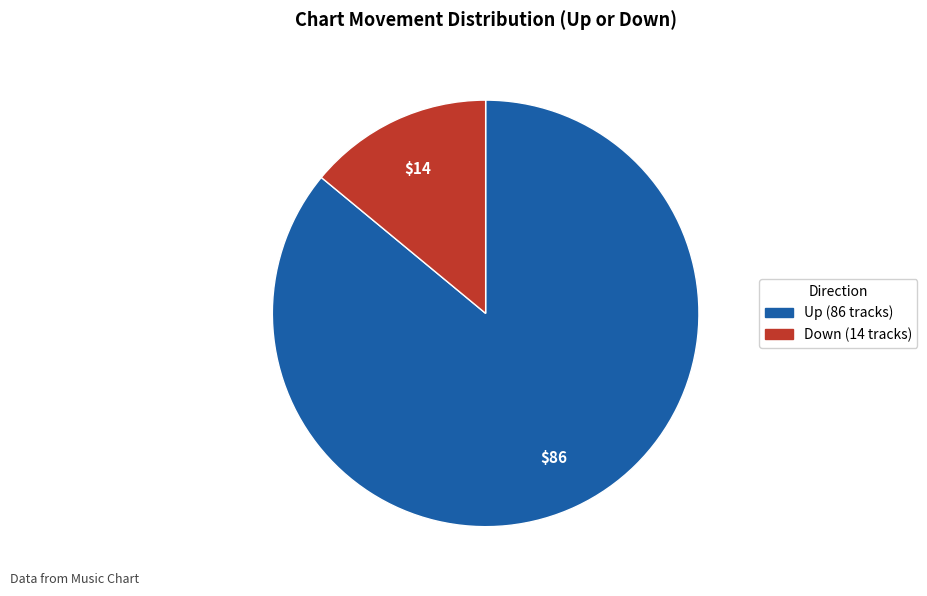

Is there any slice that represents more than half of the pie?

Yes